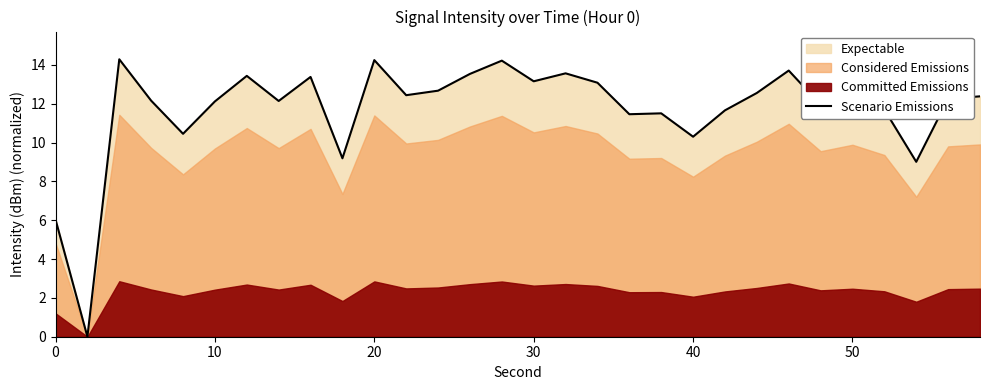

Reading left to right, what are all the values shown in this chart?

6.0	0.0	14.3	12.2	10.5	12.1	13.4	12.1	13.4	9.2	14.2	12.4	12.7	13.5	14.2	13.2	13.6	13.1	11.5	11.5	10.3	11.7	12.6	13.7	11.9	12.4	11.7	9.0	12.3	12.4